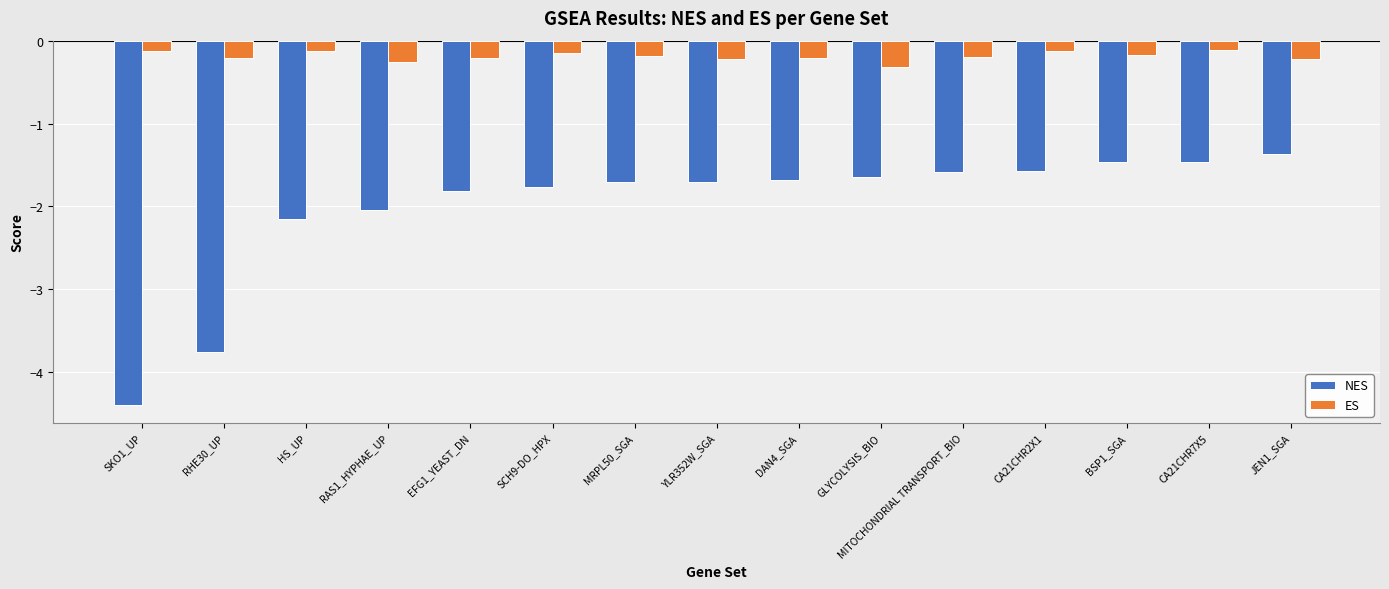

What is the difference between the maximum and minimum values in the ES series?

0.2